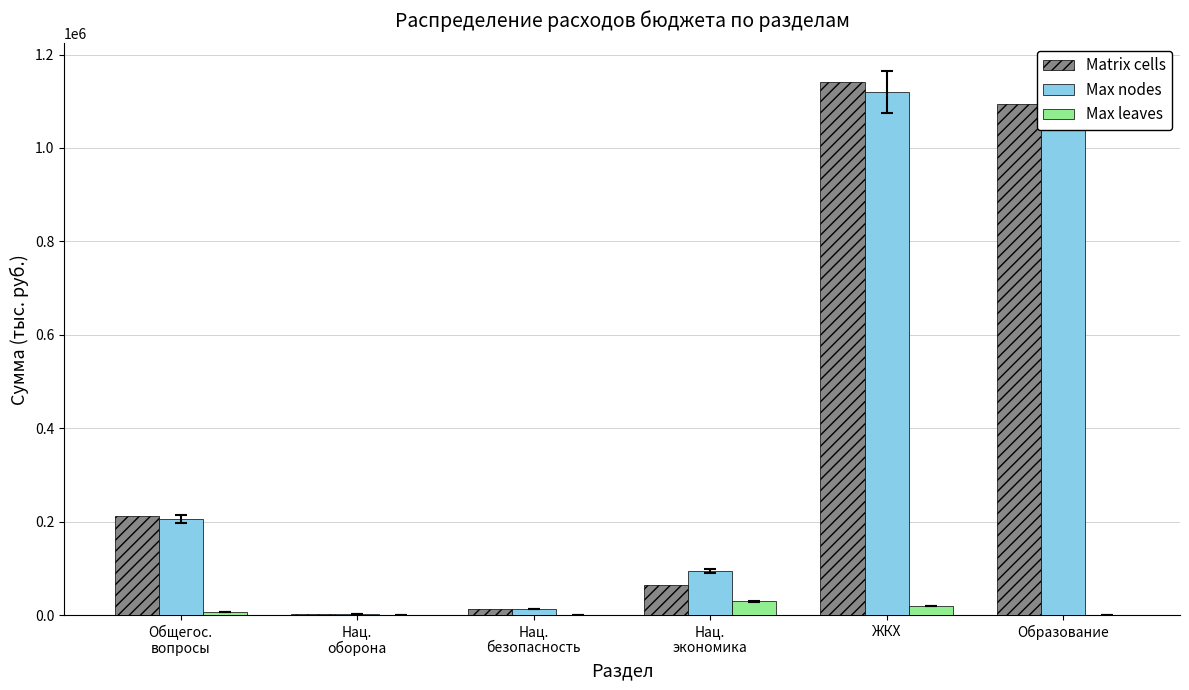

Which series has the largest range (max minus min)?

Matrix cells